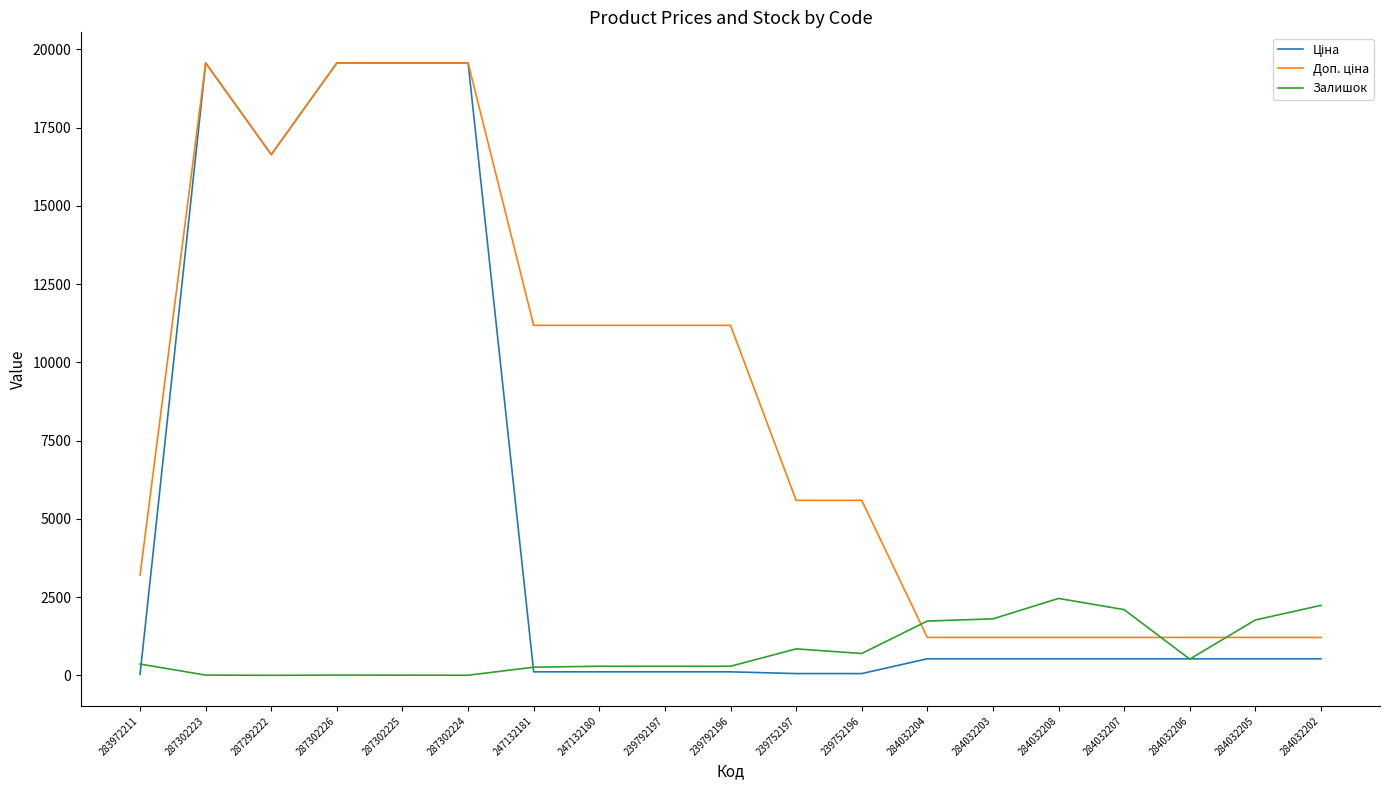

What is the greatest value displayed?

19564.9